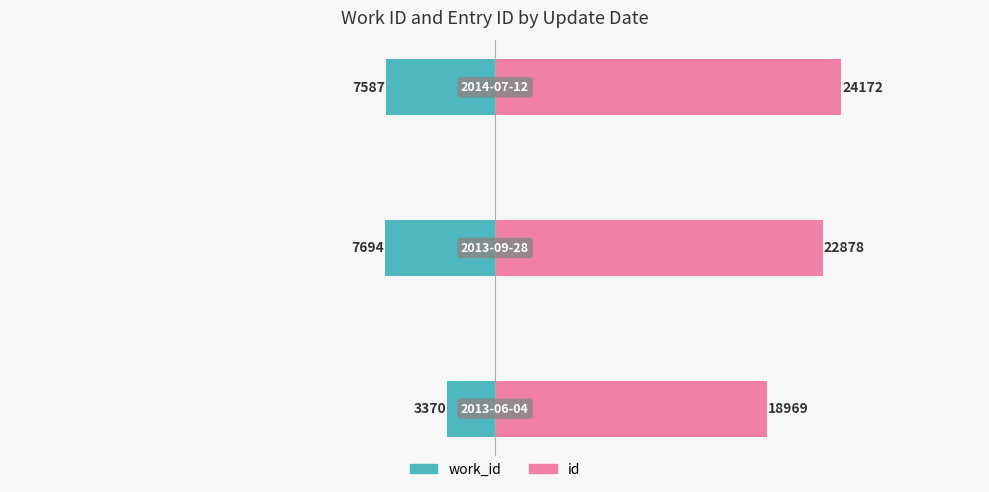

Which series has the largest total across all categories?

id